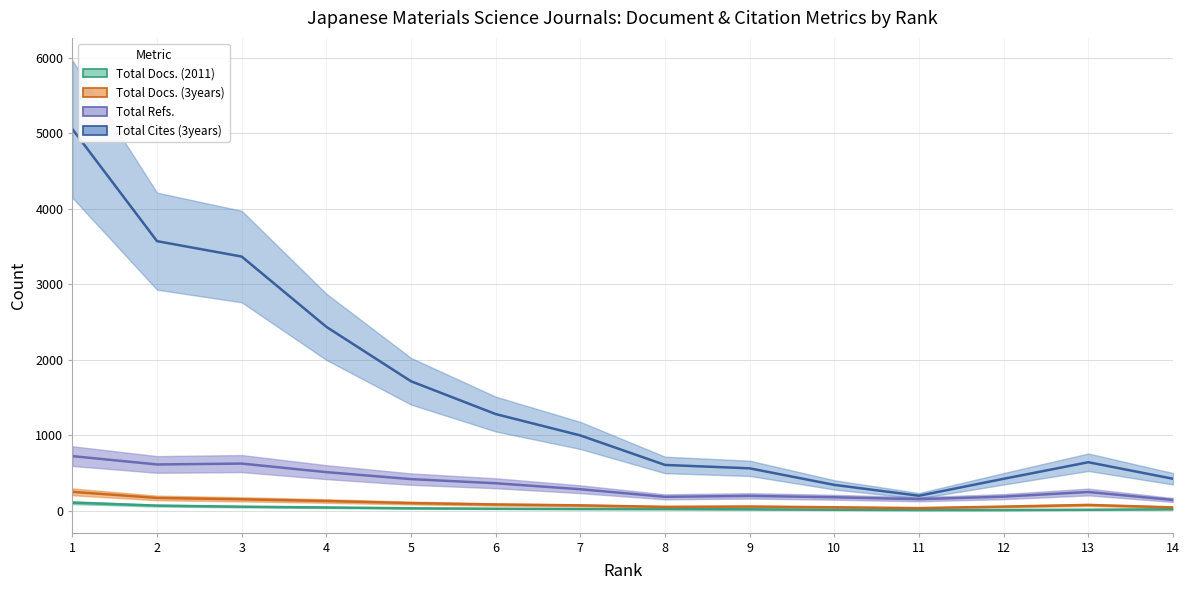

At which category does the chart reach its peak across all series?

1